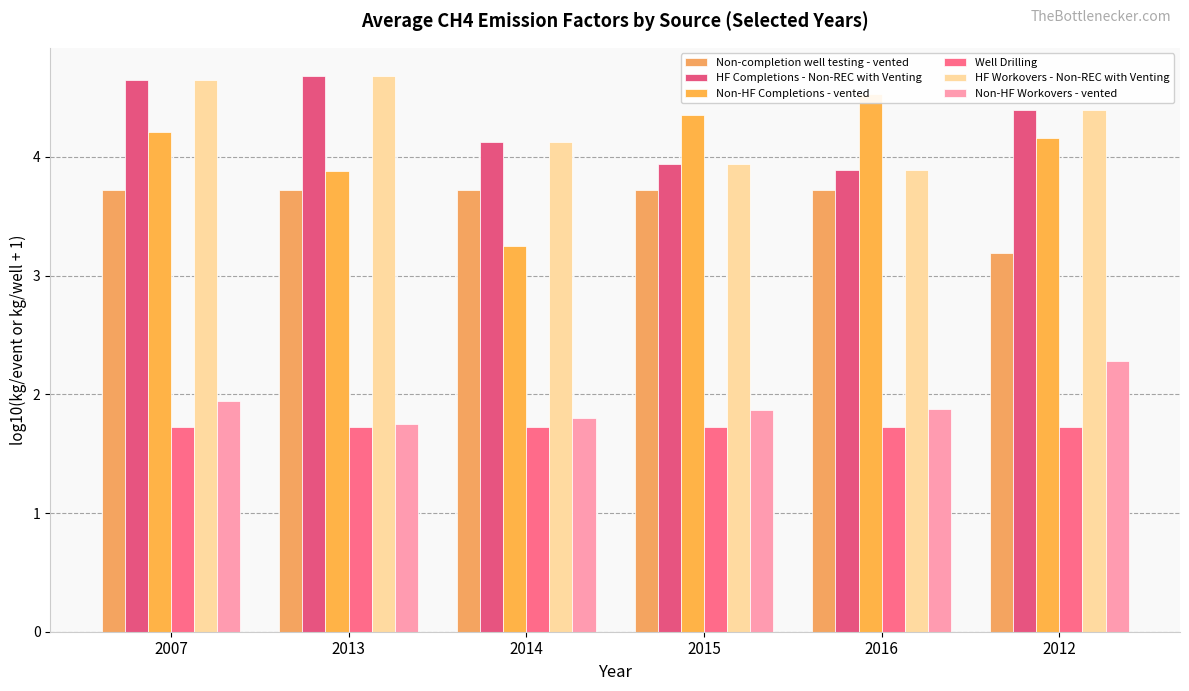

Which has a higher value, 2014 or 2007?

2014